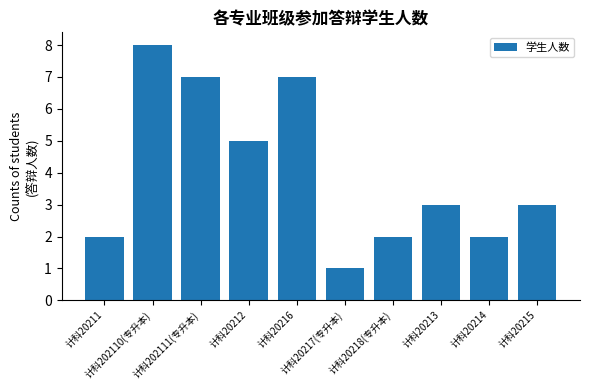

At which category does the chart reach its peak across all series?

计科202110(专升本)